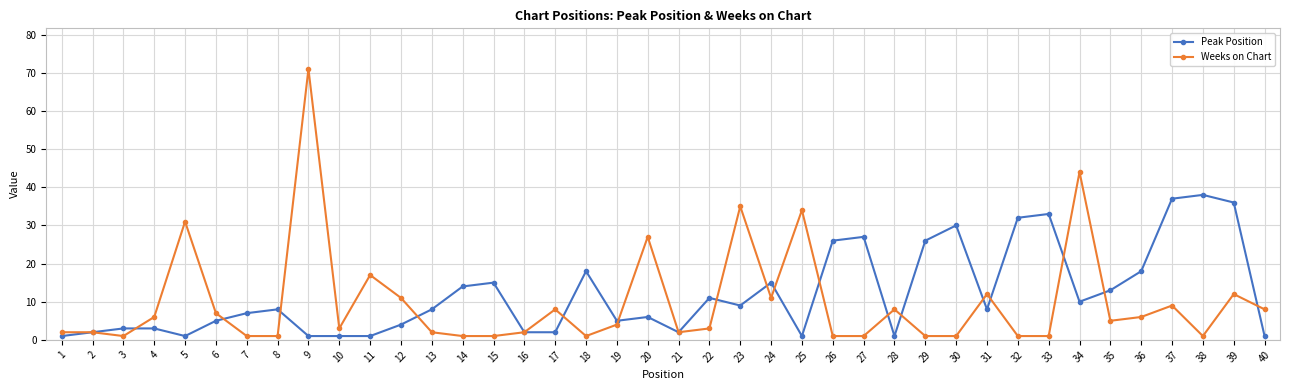

Reading right to left, what are all the values shown in this chart?

Peak Position: 1	36	38	37	18	13	10	33	32	8	30	26	1	27	26	1	15	9	11	2	6	5	18	2	2	15	14	8	4	1	1	1	8	7	5	1	3	3	2	1
Weeks on Chart: 8	12	1	9	6	5	44	1	1	12	1	1	8	1	1	34	11	35	3	2	27	4	1	8	2	1	1	2	11	17	3	71	1	1	7	31	6	1	2	2